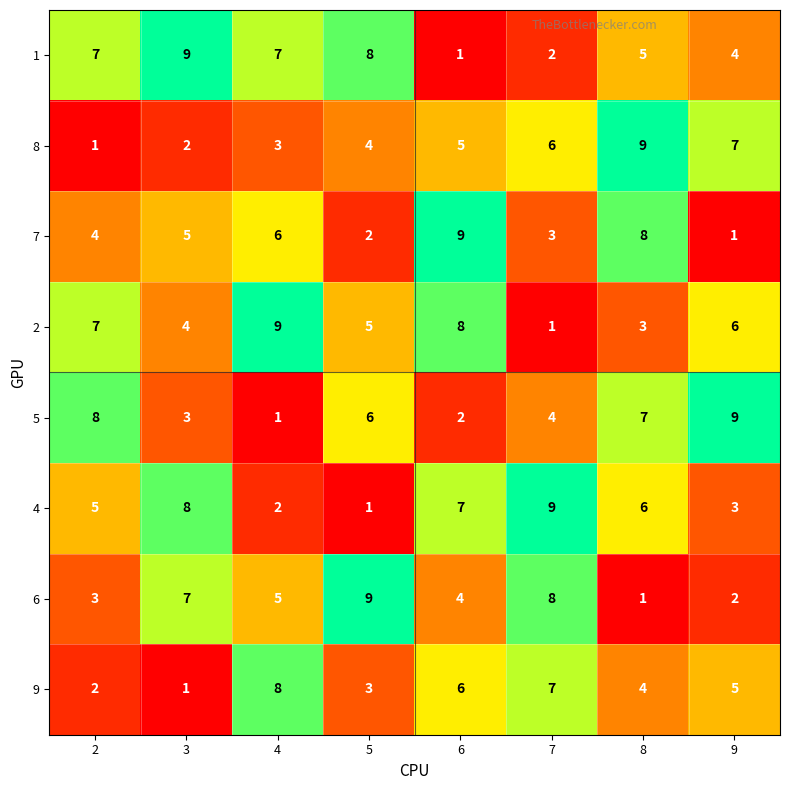

What is the highest value of the 2 series?

9